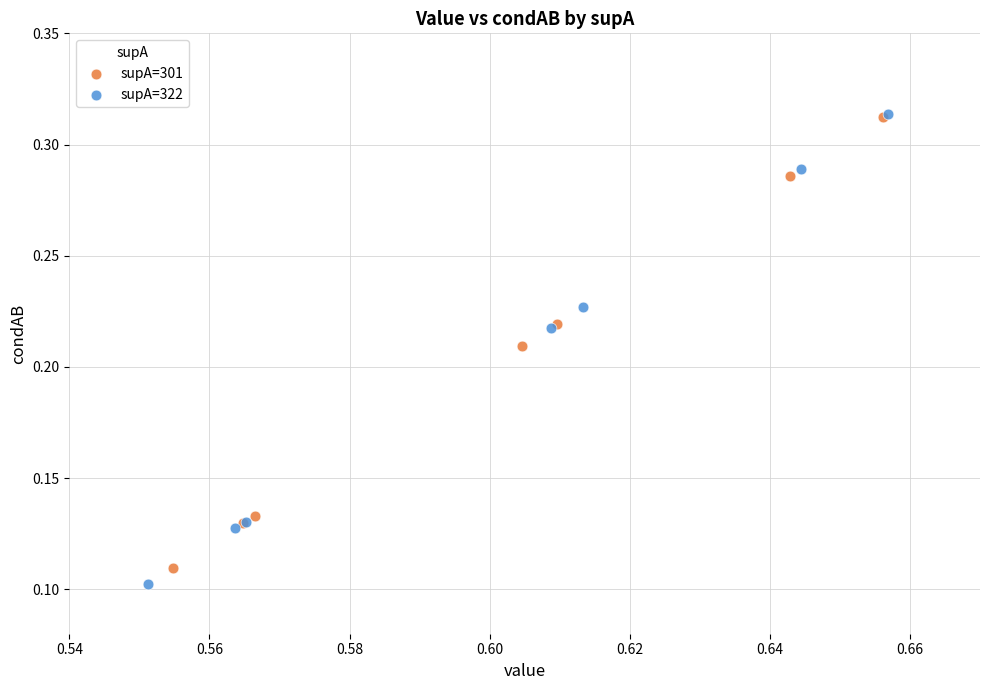

Which series has the largest Y range (max minus min)?

supA=322